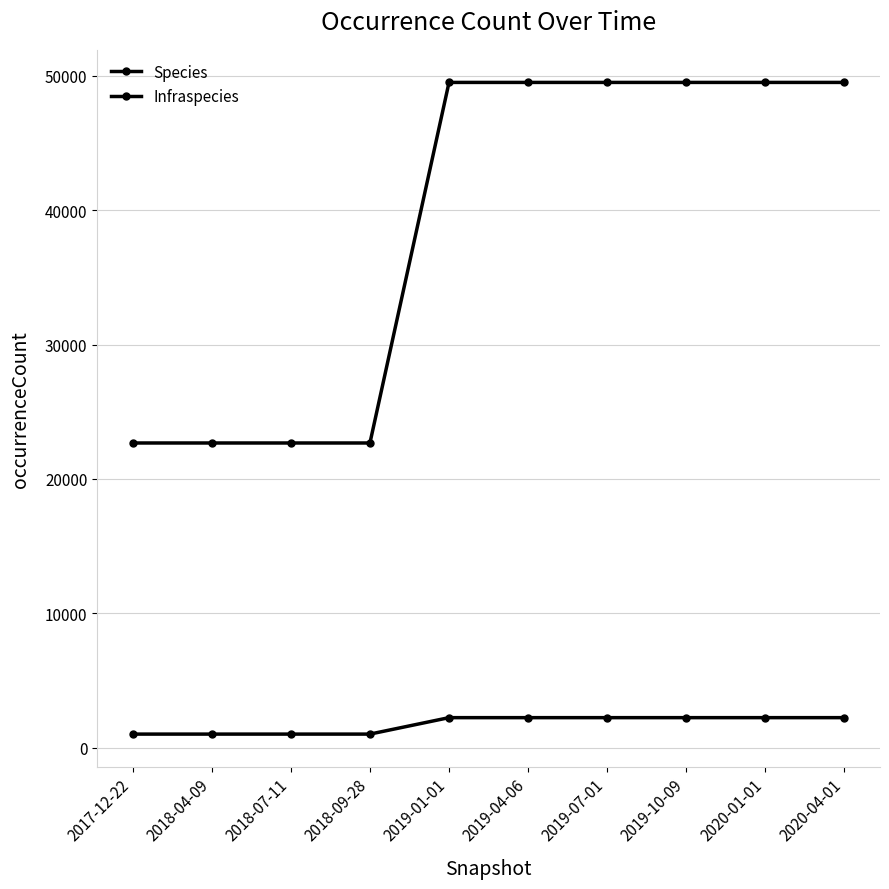

At which category is the sum across all series the highest?

2019-01-01